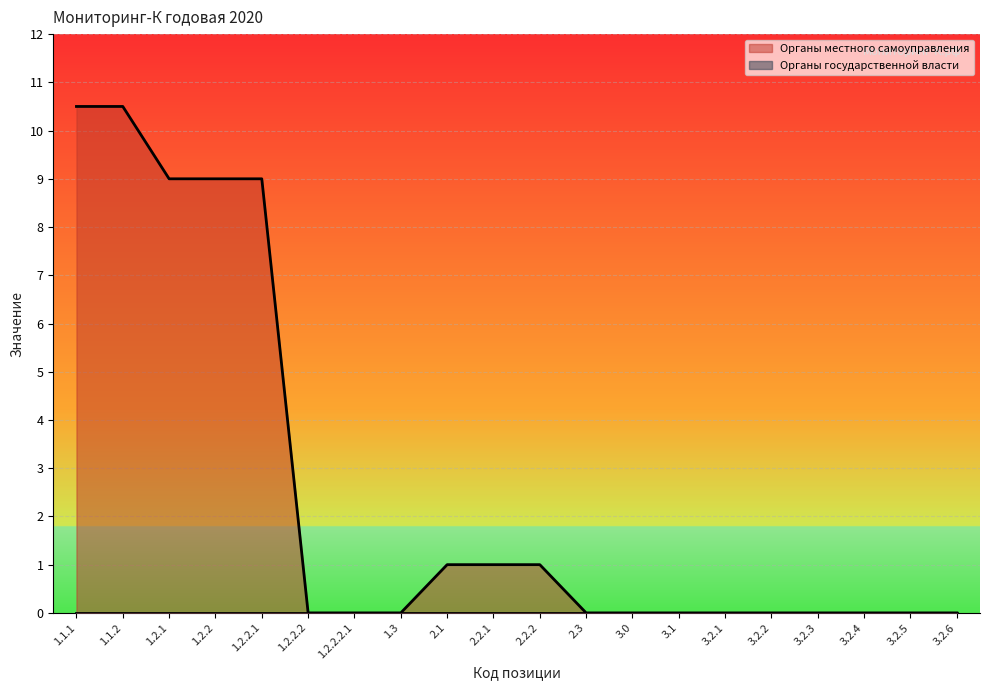

Which has a higher value, 3.2.1 or 1.1.1?

1.1.1